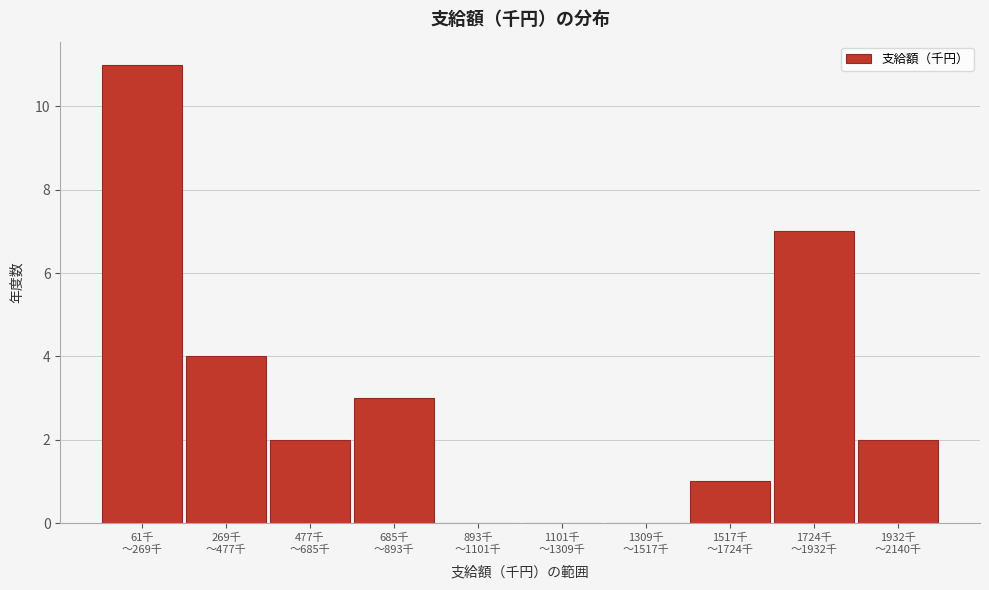

What is the maximum value shown in the chart?

11